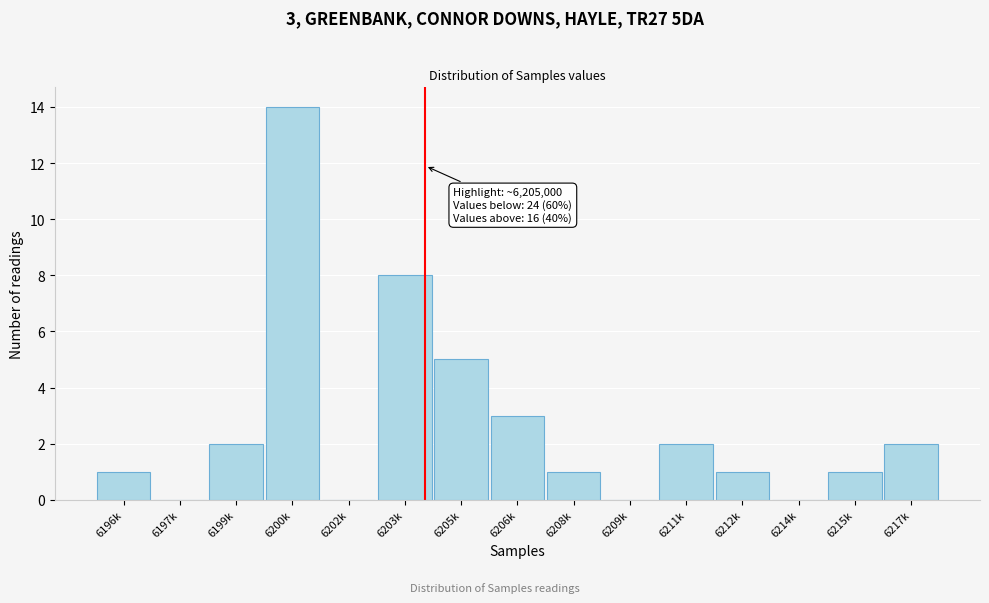

Reading right to left, what are all the values shown in this chart?

6217k=2	6215k=1	6214k=0	6212k=1	6211k=2	6209k=0	6208k=1	6206k=3	6205k=5	6203k=8	6202k=0	6200k=14	6199k=2	6197k=0	6196k=1